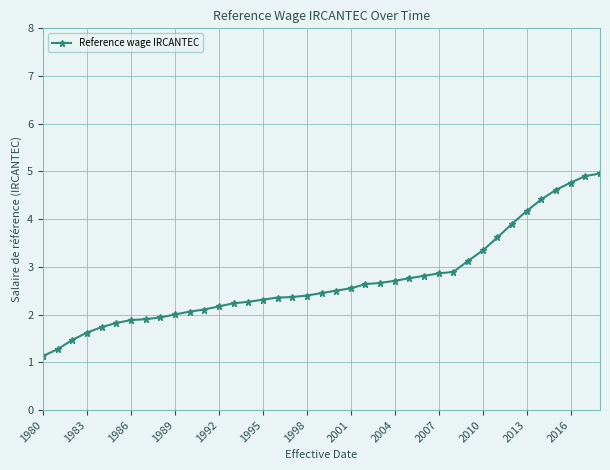

What is the difference between the second highest and second lowest values?

3.6